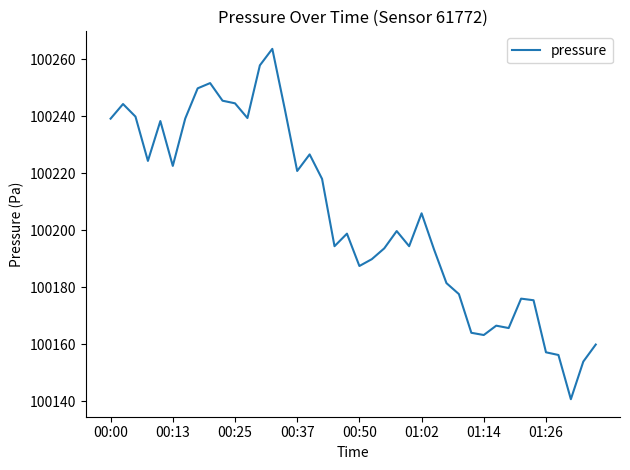

What is the maximum value shown in the chart?

100263.6